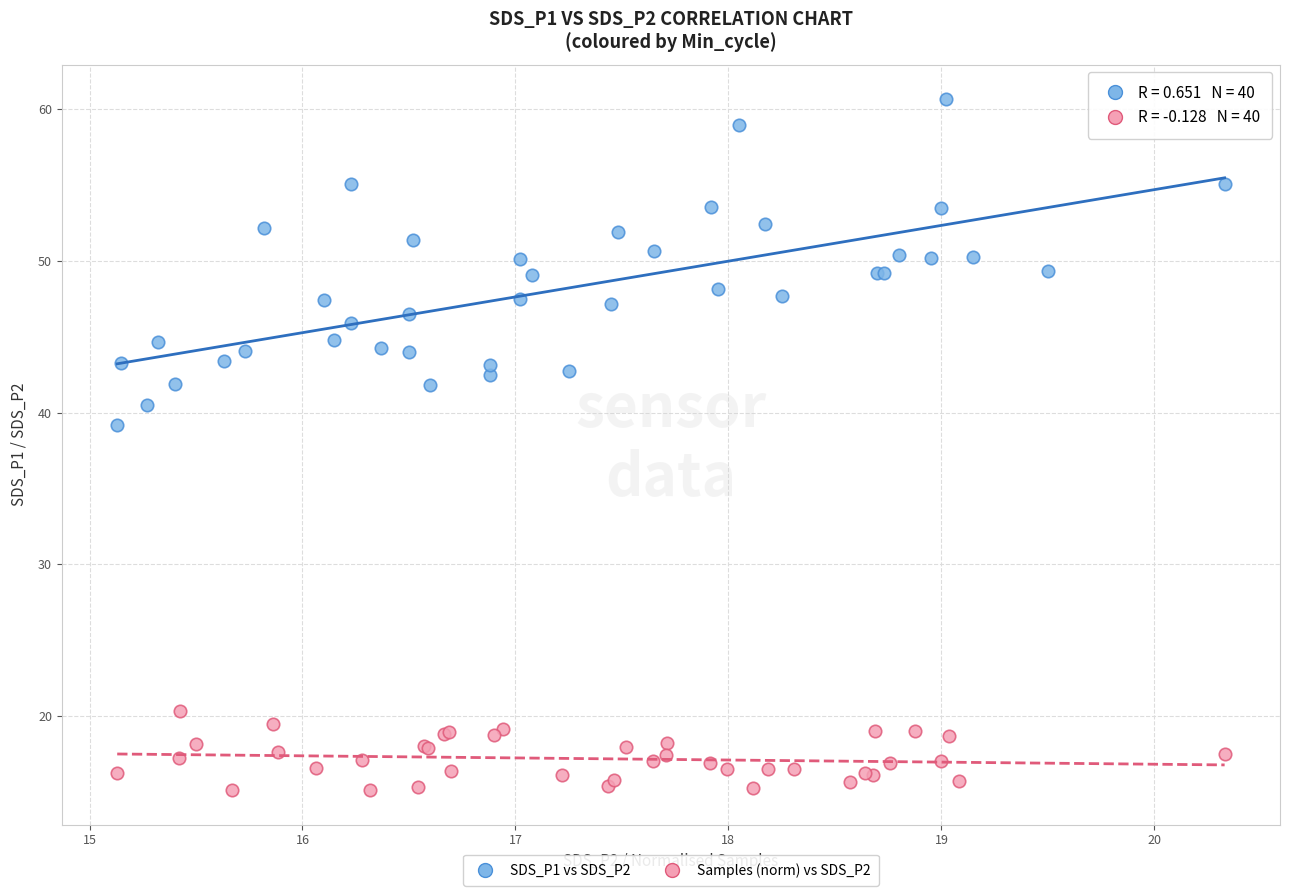

Which series reaches the maximum Y coordinate?

SDS_P1 vs SDS_P2